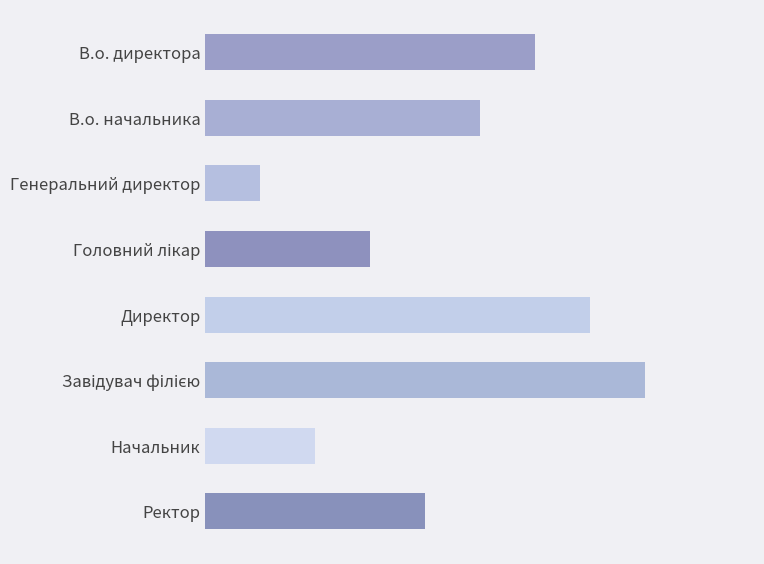

Does the chart contain any negative values?

No